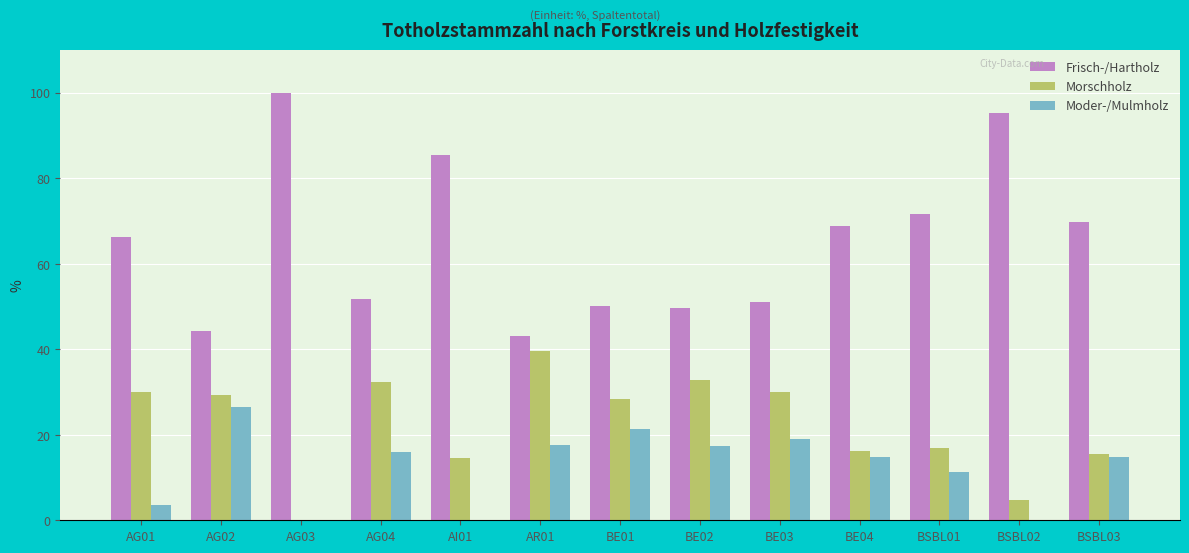

Which series changed the most between AG03 and BE04?

Frisch-/Hartholz